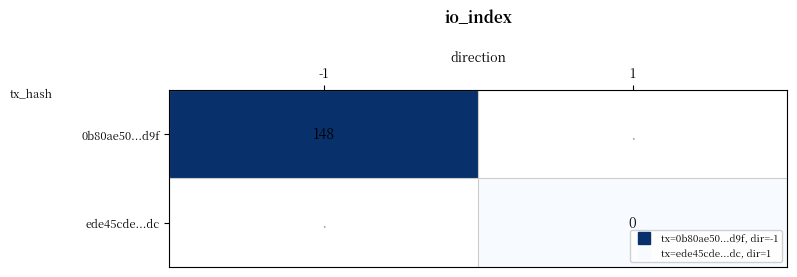

How many categories are shown in the chart?

2